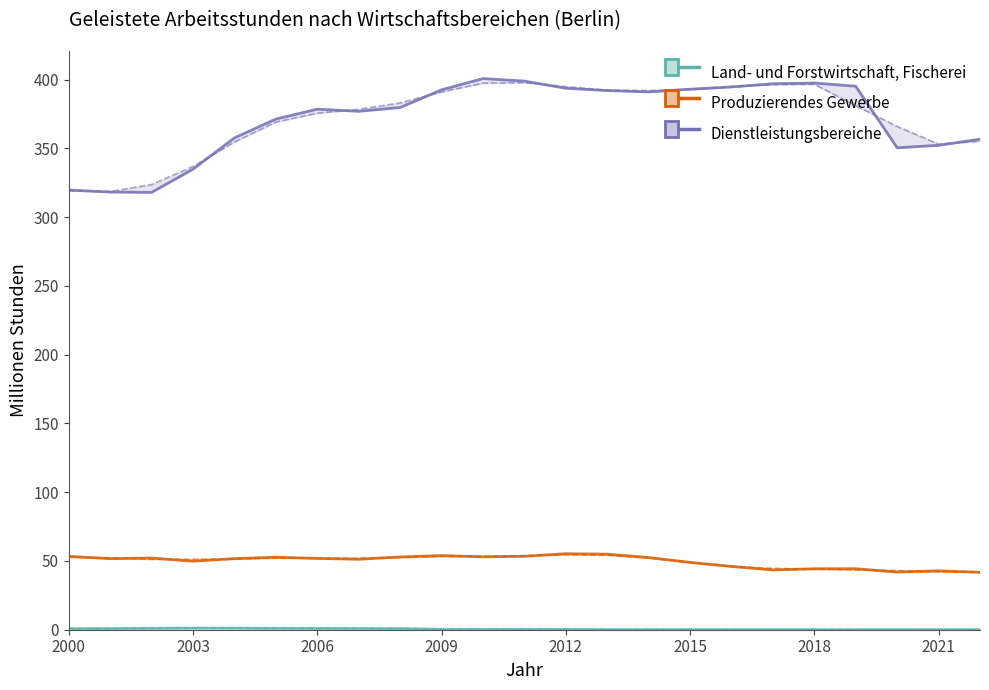

What are all the series names shown in the legend?

Land- und Forstwirtschaft, Fischerei, Produzierendes Gewerbe, Dienstleistungsbereiche